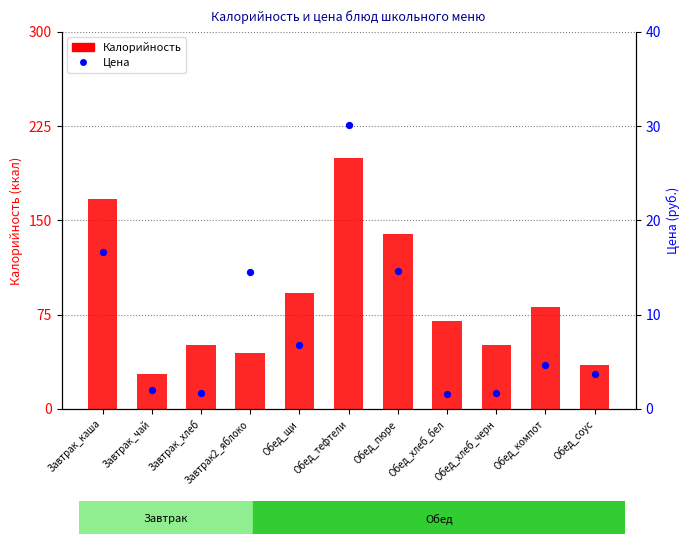

Which series has the widest spread of Y values?

Калорийность